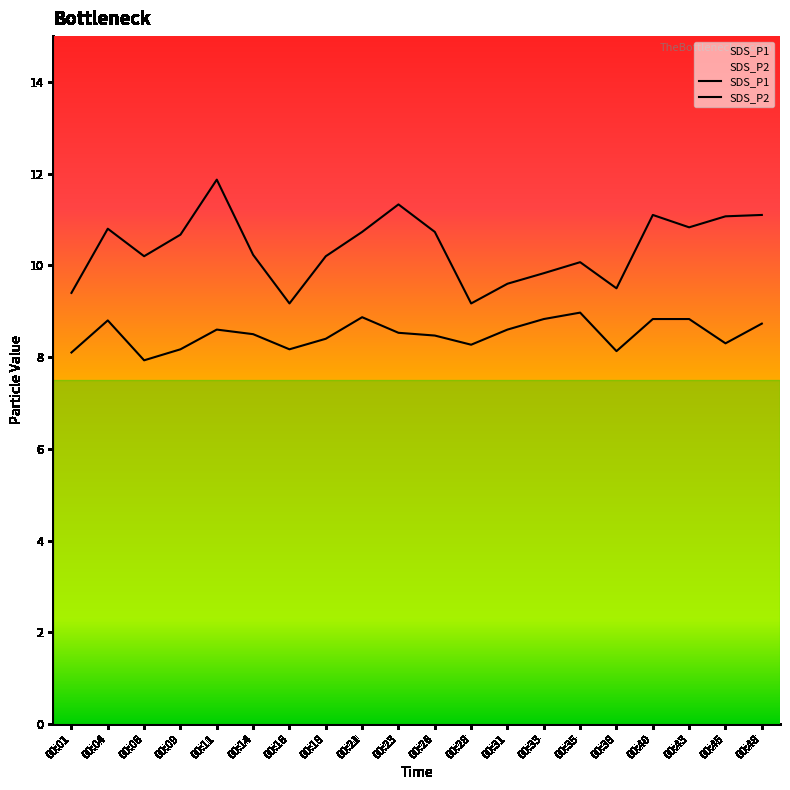

Between 00:04 and 00:18, which is larger?

00:04